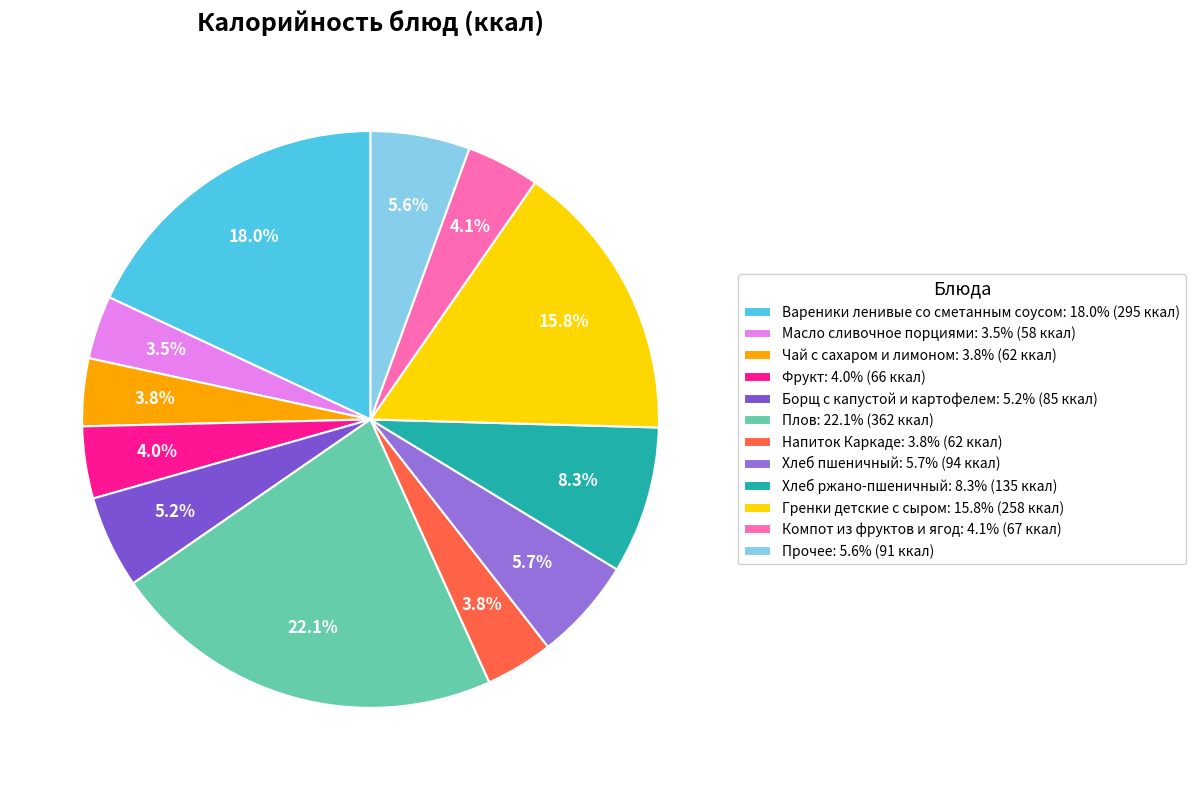

Count the number of slices in the pie.

12